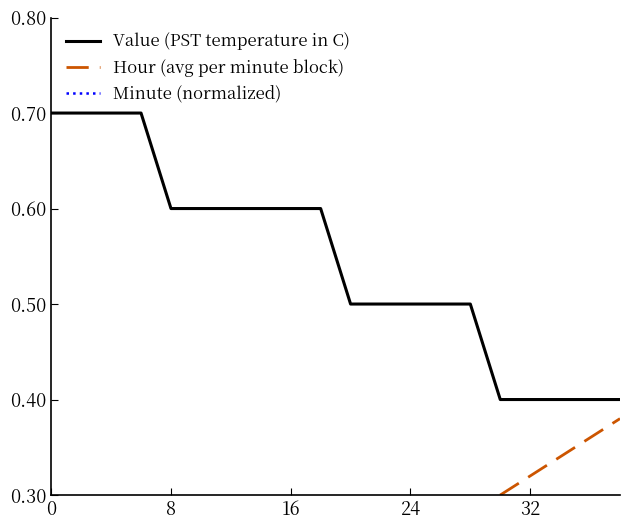

What is the highest value of the Value (PST temperature in C) series?

0.7